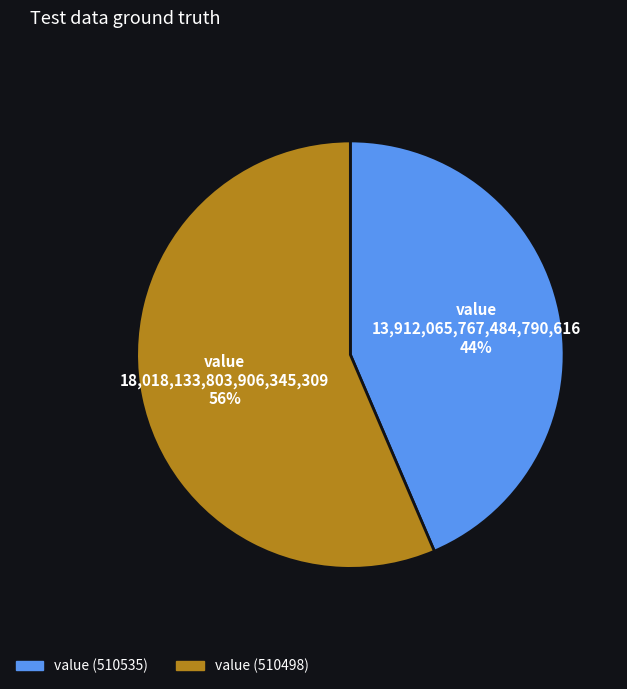

To the nearest percent, what is the average slice percentage?

50%